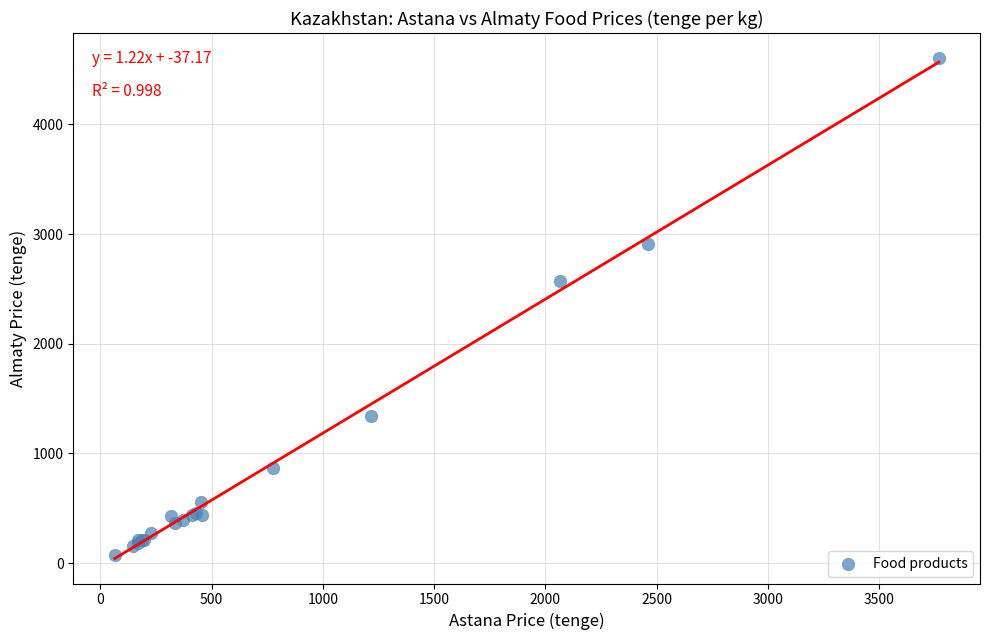

What Y value in the scatter plot is closest to 2340?

2573